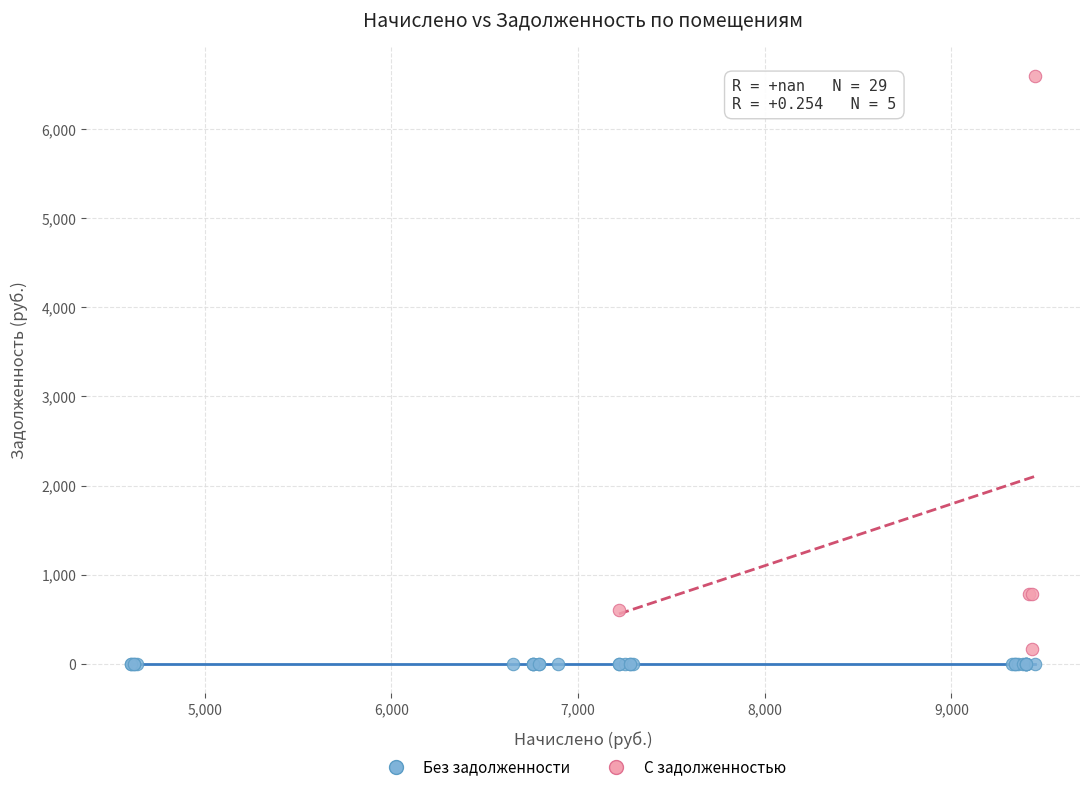

Which series reaches the maximum Y coordinate?

С задолженностью